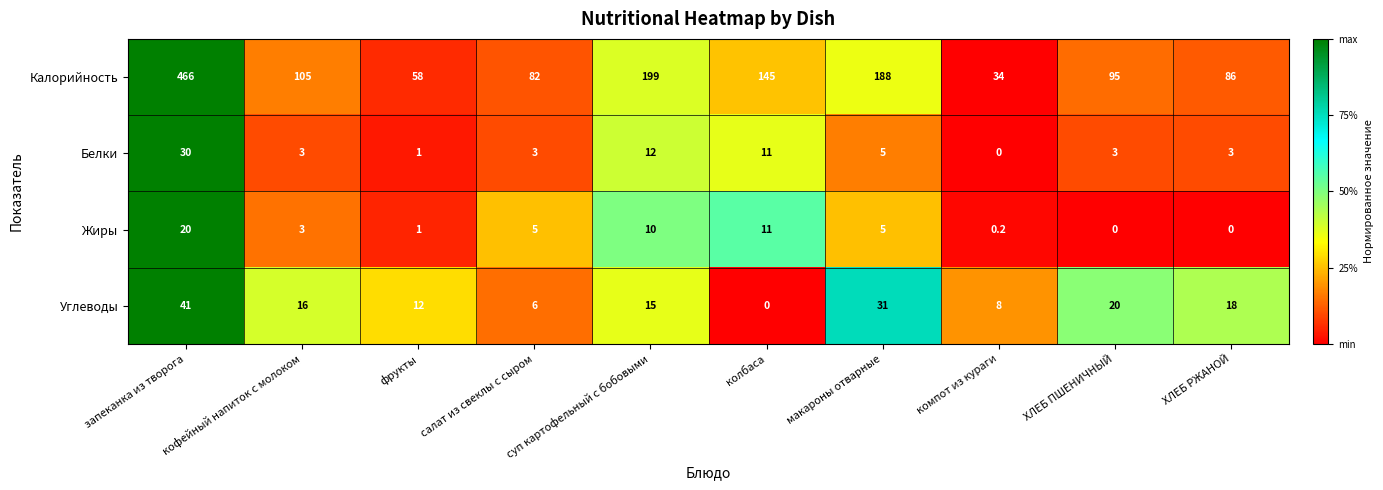

What is the total value across all series at суп картофельный с бобовыми?

236.0